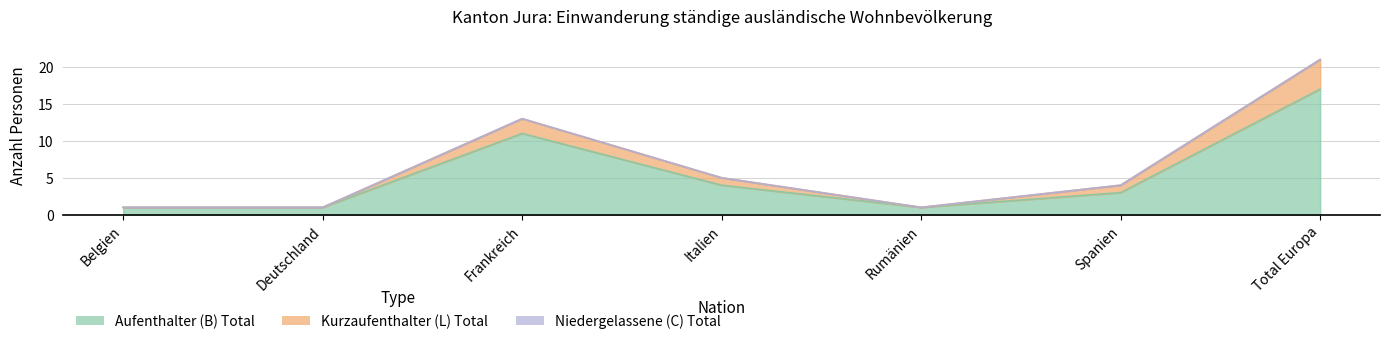

The value of Aufenthalter (B) Total at Frankreich is 18. True or false?

False